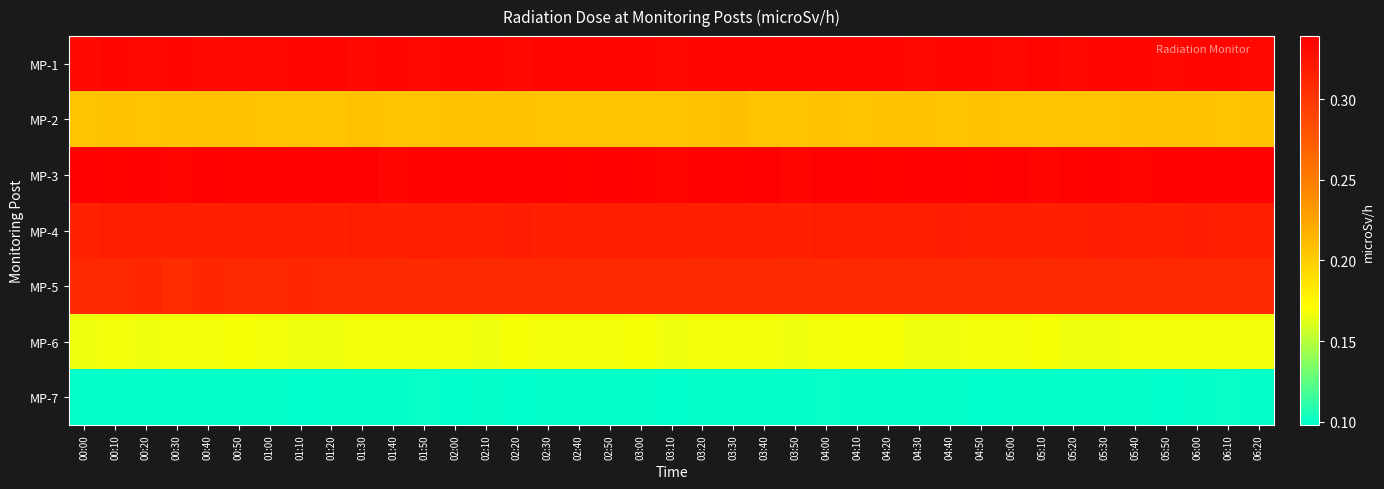

Reading left to right, extract all data points from this chart.

MP-1: 00:00=0.3	00:10=0.3	00:20=0.3	00:30=0.3	00:40=0.3	00:50=0.3	01:00=0.3	01:10=0.3	01:20=0.3	01:30=0.3	01:40=0.3	01:50=0.3	02:00=0.3	02:10=0.3	02:20=0.3	02:30=0.3	02:40=0.3	02:50=0.3	03:00=0.3	03:10=0.3	03:20=0.3	03:30=0.3	03:40=0.3	03:50=0.3	04:00=0.3	04:10=0.3	04:20=0.3	04:30=0.3	04:40=0.3	04:50=0.3	05:00=0.3	05:10=0.3	05:20=0.3	05:30=0.3	05:40=0.3	05:50=0.3	06:00=0.3	06:10=0.3	06:20=0.3
MP-2: 00:00=0.2	00:10=0.2	00:20=0.2	00:30=0.2	00:40=0.2	00:50=0.2	01:00=0.2	01:10=0.2	01:20=0.2	01:30=0.2	01:40=0.2	01:50=0.2	02:00=0.2	02:10=0.2	02:20=0.2	02:30=0.2	02:40=0.2	02:50=0.2	03:00=0.2	03:10=0.2	03:20=0.2	03:30=0.2	03:40=0.2	03:50=0.2	04:00=0.2	04:10=0.2	04:20=0.2	04:30=0.2	04:40=0.2	04:50=0.2	05:00=0.2	05:10=0.2	05:20=0.2	05:30=0.2	05:40=0.2	05:50=0.2	06:00=0.2	06:10=0.2	06:20=0.2
MP-3: 00:00=0.3	00:10=0.3	00:20=0.3	00:30=0.3	00:40=0.3	00:50=0.3	01:00=0.3	01:10=0.3	01:20=0.3	01:30=0.3	01:40=0.3	01:50=0.3	02:00=0.3	02:10=0.3	02:20=0.3	02:30=0.3	02:40=0.3	02:50=0.3	03:00=0.3	03:10=0.3	03:20=0.3	03:30=0.3	03:40=0.3	03:50=0.3	04:00=0.3	04:10=0.3	04:20=0.3	04:30=0.3	04:40=0.3	04:50=0.3	05:00=0.3	05:10=0.3	05:20=0.3	05:30=0.3	05:40=0.3	05:50=0.3	06:00=0.3	06:10=0.3	06:20=0.3
MP-4: 00:00=0.3	00:10=0.3	00:20=0.3	00:30=0.3	00:40=0.3	00:50=0.3	01:00=0.3	01:10=0.3	01:20=0.3	01:30=0.3	01:40=0.3	01:50=0.3	02:00=0.3	02:10=0.3	02:20=0.3	02:30=0.3	02:40=0.3	02:50=0.3	03:00=0.3	03:10=0.3	03:20=0.3	03:30=0.3	03:40=0.3	03:50=0.3	04:00=0.3	04:10=0.3	04:20=0.3	04:30=0.3	04:40=0.3	04:50=0.3	05:00=0.3	05:10=0.3	05:20=0.3	05:30=0.3	05:40=0.3	05:50=0.3	06:00=0.3	06:10=0.3	06:20=0.3
MP-5: 00:00=0.3	00:10=0.3	00:20=0.3	00:30=0.3	00:40=0.3	00:50=0.3	01:00=0.3	01:10=0.3	01:20=0.3	01:30=0.3	01:40=0.3	01:50=0.3	02:00=0.3	02:10=0.3	02:20=0.3	02:30=0.3	02:40=0.3	02:50=0.3	03:00=0.3	03:10=0.3	03:20=0.3	03:30=0.3	03:40=0.3	03:50=0.3	04:00=0.3	04:10=0.3	04:20=0.3	04:30=0.3	04:40=0.3	04:50=0.3	05:00=0.3	05:10=0.3	05:20=0.3	05:30=0.3	05:40=0.3	05:50=0.3	06:00=0.3	06:10=0.3	06:20=0.3
MP-6: 00:00=0.2	00:10=0.2	00:20=0.2	00:30=0.2	00:40=0.2	00:50=0.2	01:00=0.2	01:10=0.2	01:20=0.2	01:30=0.2	01:40=0.2	01:50=0.2	02:00=0.2	02:10=0.2	02:20=0.2	02:30=0.2	02:40=0.2	02:50=0.2	03:00=0.2	03:10=0.2	03:20=0.2	03:30=0.2	03:40=0.2	03:50=0.2	04:00=0.2	04:10=0.2	04:20=0.2	04:30=0.2	04:40=0.2	04:50=0.2	05:00=0.2	05:10=0.2	05:20=0.2	05:30=0.2	05:40=0.2	05:50=0.2	06:00=0.2	06:10=0.2	06:20=0.2
MP-7: 00:00=0.1	00:10=0.1	00:20=0.1	00:30=0.1	00:40=0.1	00:50=0.1	01:00=0.1	01:10=0.1	01:20=0.1	01:30=0.1	01:40=0.1	01:50=0.1	02:00=0.1	02:10=0.1	02:20=0.1	02:30=0.1	02:40=0.1	02:50=0.1	03:00=0.1	03:10=0.1	03:20=0.1	03:30=0.1	03:40=0.1	03:50=0.1	04:00=0.1	04:10=0.1	04:20=0.1	04:30=0.1	04:40=0.1	04:50=0.1	05:00=0.1	05:10=0.1	05:20=0.1	05:30=0.1	05:40=0.1	05:50=0.1	06:00=0.1	06:10=0.1	06:20=0.1